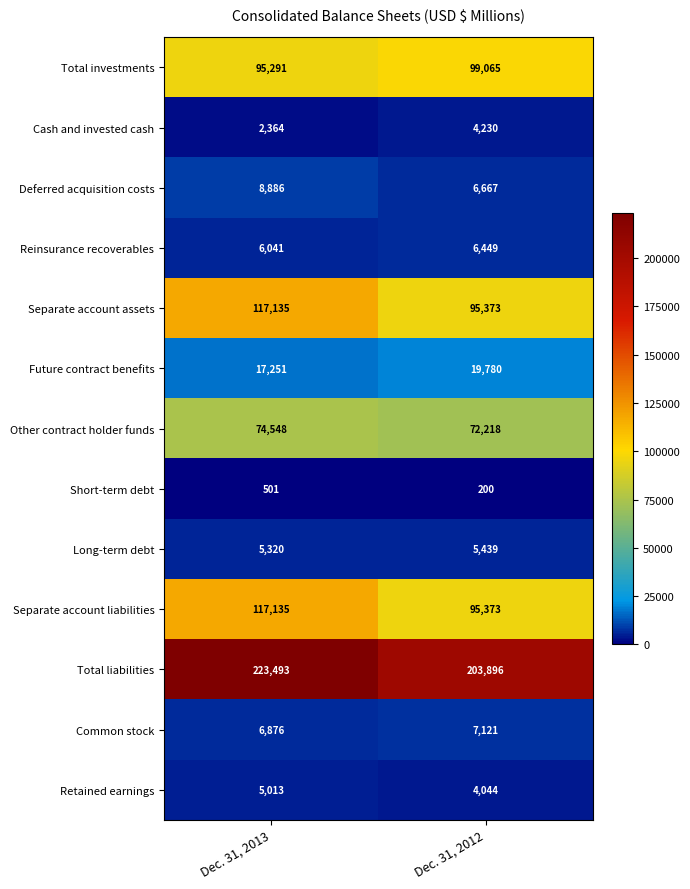

What is the approximate value of Other contract holder funds at Dec. 31, 2013?

74548